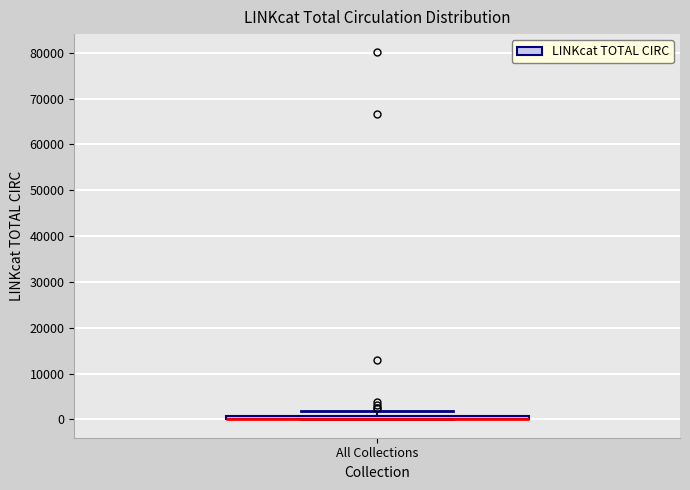

Where is the lower edge of the box for All Collections on the y-axis? The values are not printed on the chart, so give them approximately, as read against the axis.

0